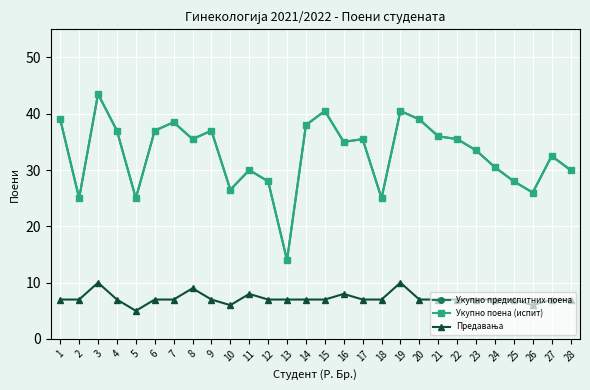

True or false: Укупно поена (испит) has a value of 41.4 at 18.

False